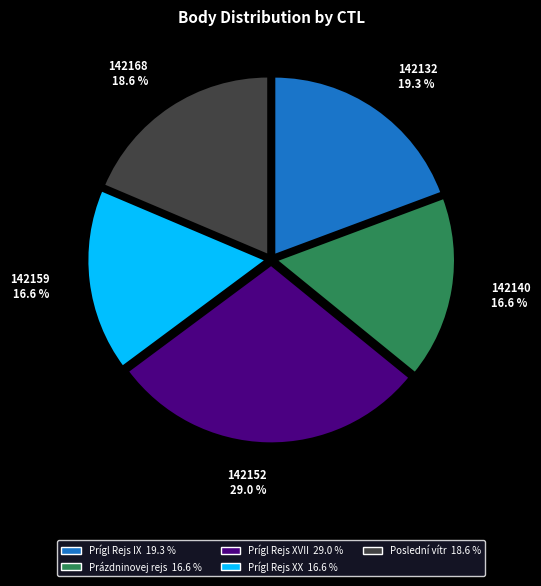

Does any single category account for the majority?

No